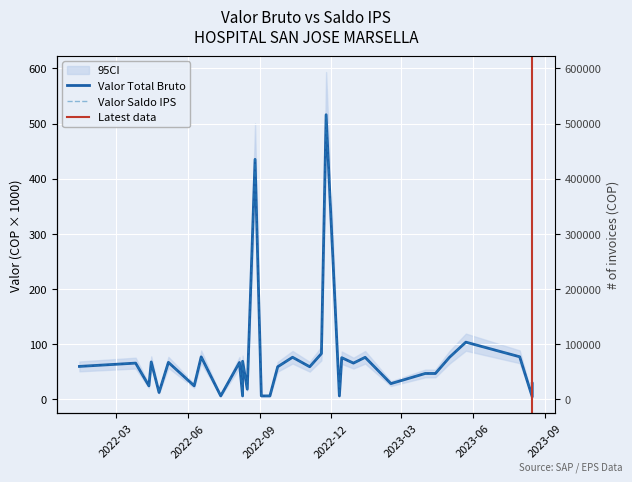

How many interior local valleys does the Valor Saldo IPS series have?

11